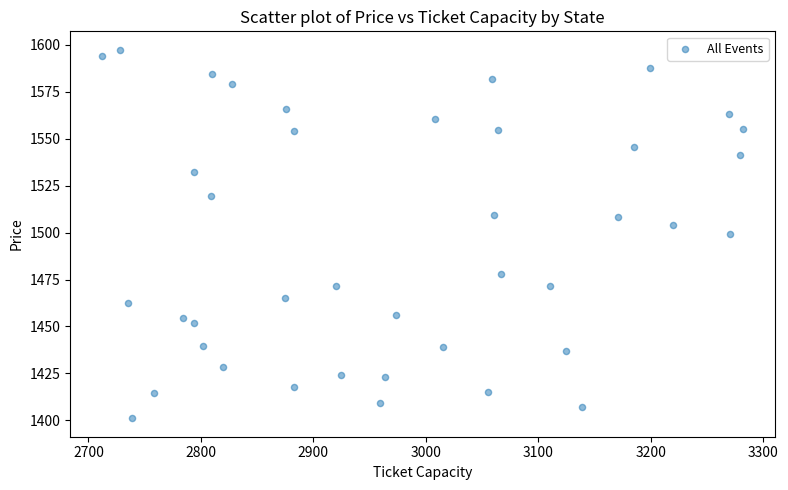

What is the range of X values (max minus min)?

569.6